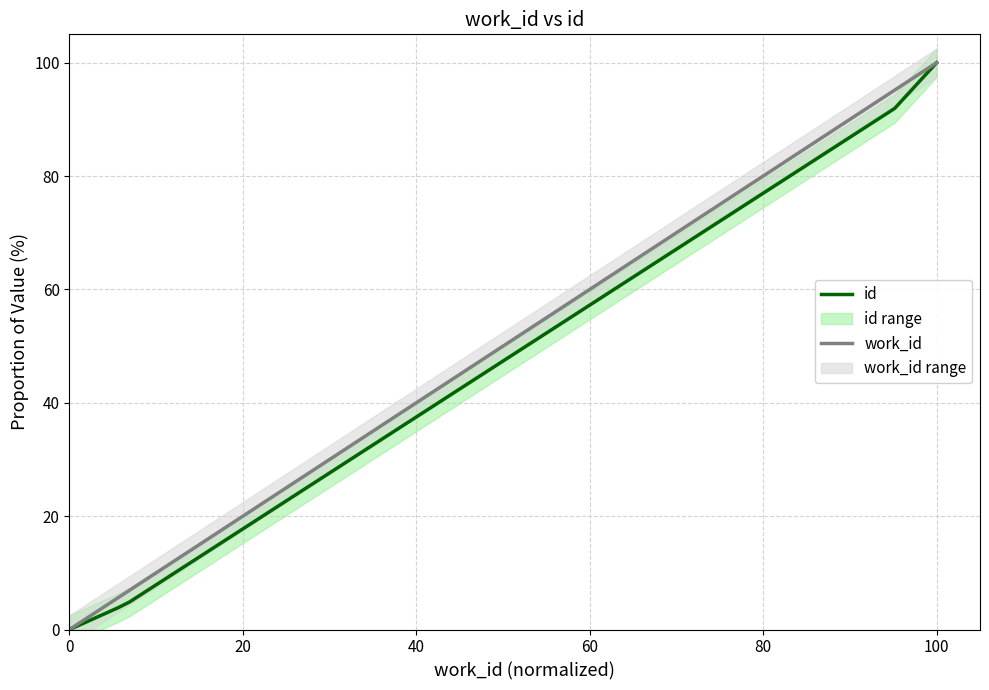

What is the highest value of the id series?

100.0